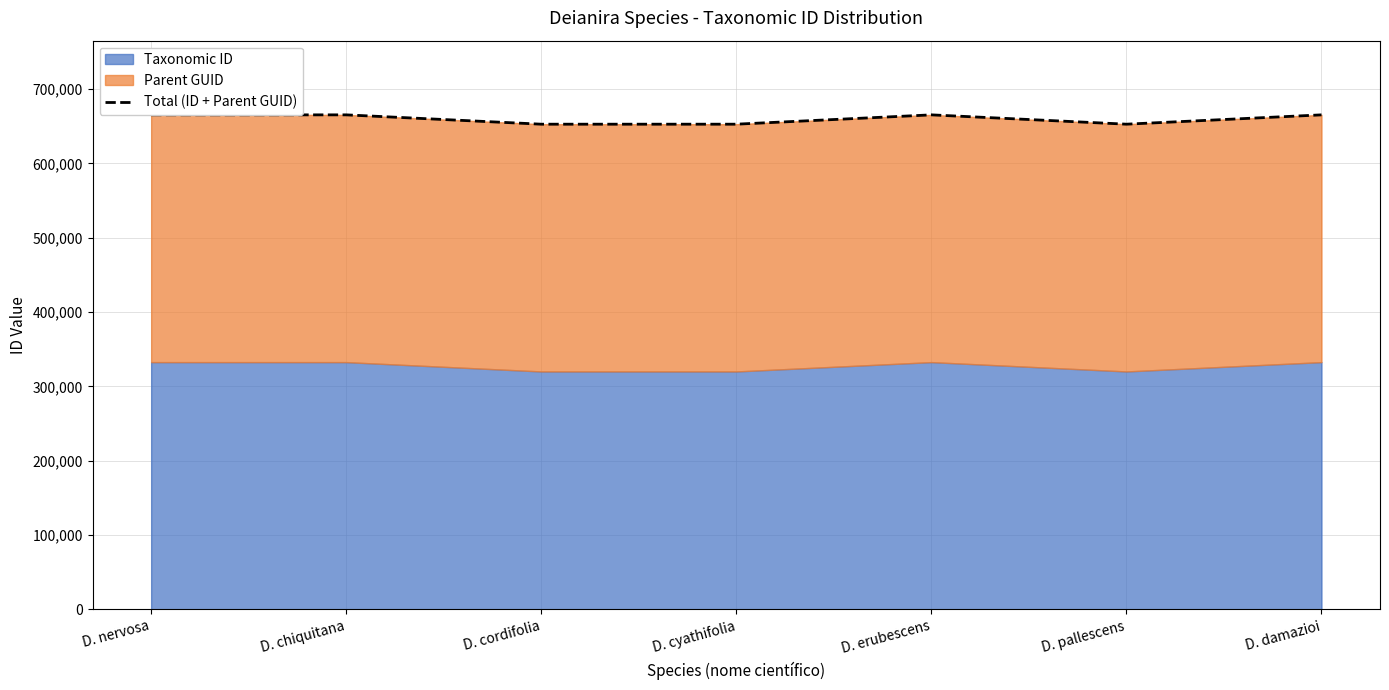

The chart shows a value of 1102241 at D. damazioi. True or false?

False